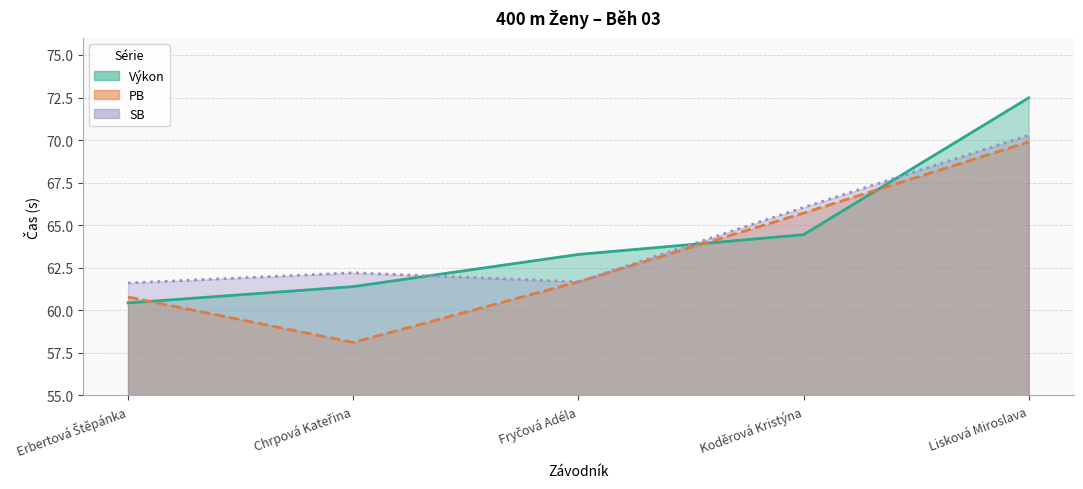

Which series has the largest range (max minus min)?

Výkon